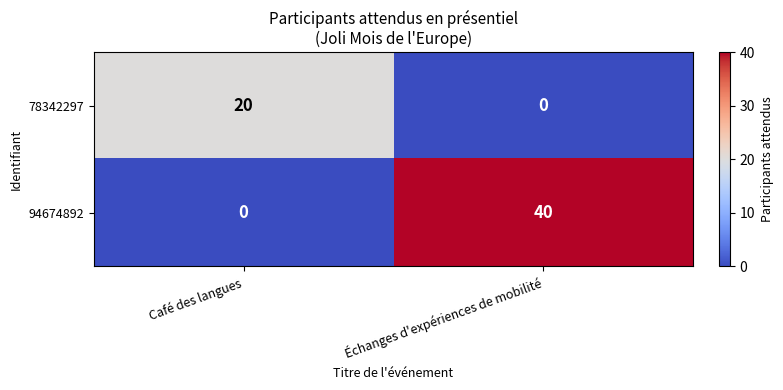

At which label is 94674892 closest to 20?

Café des langues